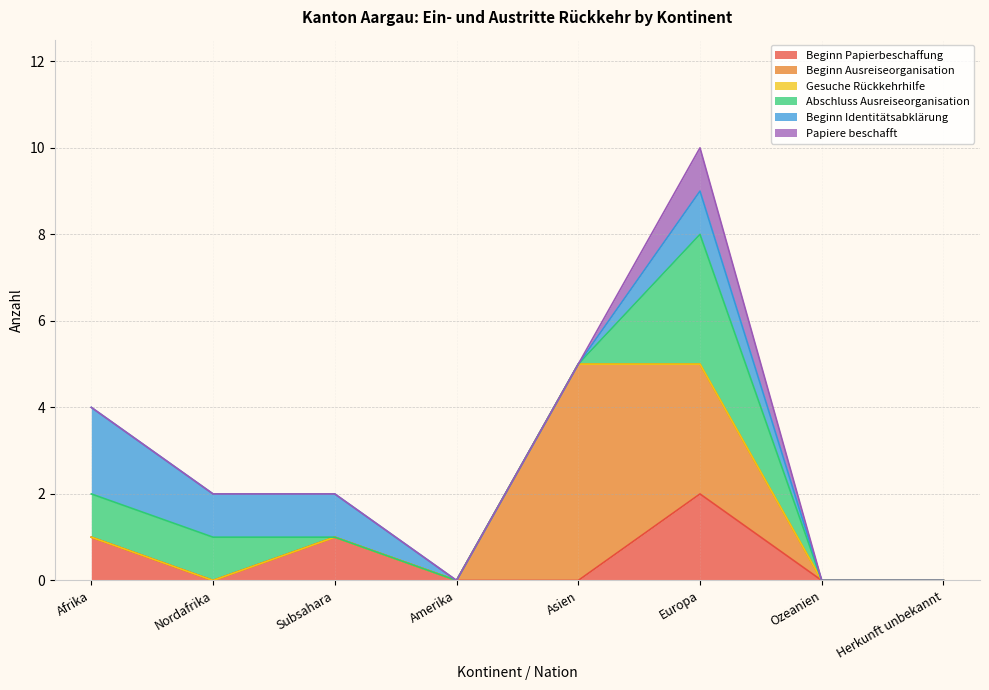

Reading right to left, list all the values displayed in this chart.

Beginn Papierbeschaffung: Herkunft unbekannt=0	Ozeanien=0	Europa=2	Asien=0	Amerika=0	Subsahara=1	Nordafrika=0	Afrika=1
Beginn Ausreiseorganisation: Herkunft unbekannt=0	Ozeanien=0	Europa=3	Asien=5	Amerika=0	Subsahara=0	Nordafrika=0	Afrika=0
Gesuche Rückkehrhilfe: Herkunft unbekannt=0	Ozeanien=0	Europa=0	Asien=0	Amerika=0	Subsahara=0	Nordafrika=0	Afrika=0
Abschluss Ausreiseorganisation: Herkunft unbekannt=0	Ozeanien=0	Europa=3	Asien=0	Amerika=0	Subsahara=0	Nordafrika=1	Afrika=1
Beginn Identitätsabklärung: Herkunft unbekannt=0	Ozeanien=0	Europa=1	Asien=0	Amerika=0	Subsahara=1	Nordafrika=1	Afrika=2
Papiere beschafft: Herkunft unbekannt=0	Ozeanien=0	Europa=1	Asien=0	Amerika=0	Subsahara=0	Nordafrika=0	Afrika=0